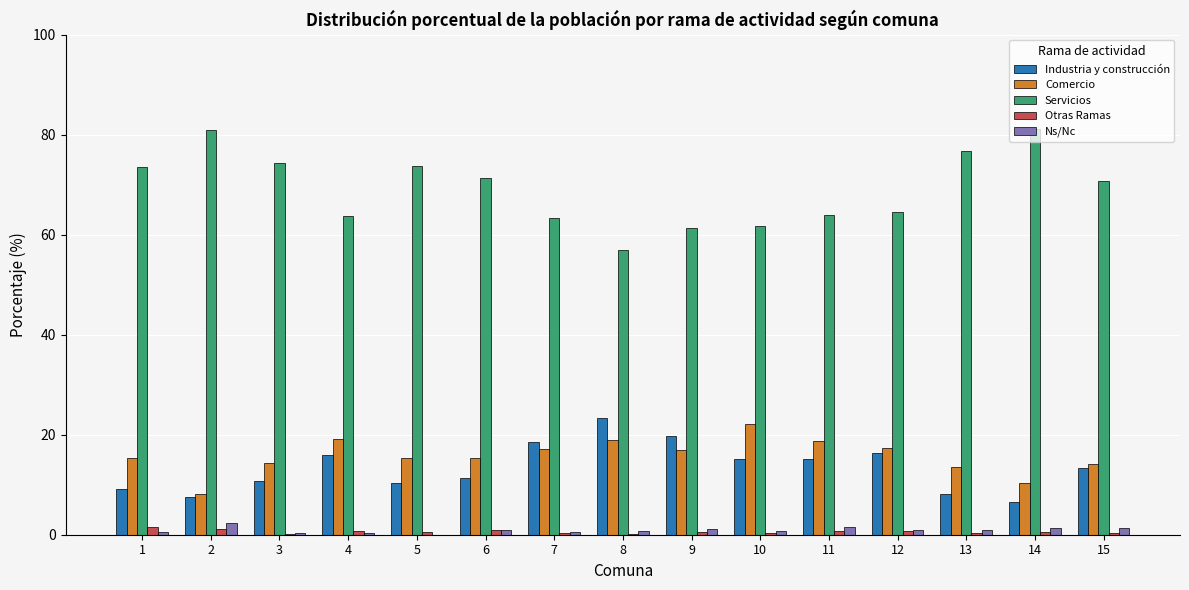

What is the average value of the Otras Ramas series?

0.6